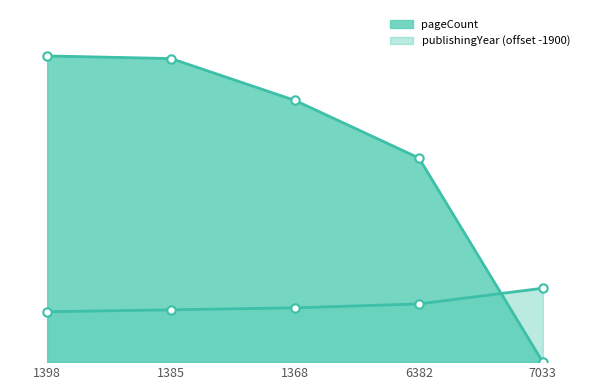

What is the spread (max minus min) of values at 6382?

223